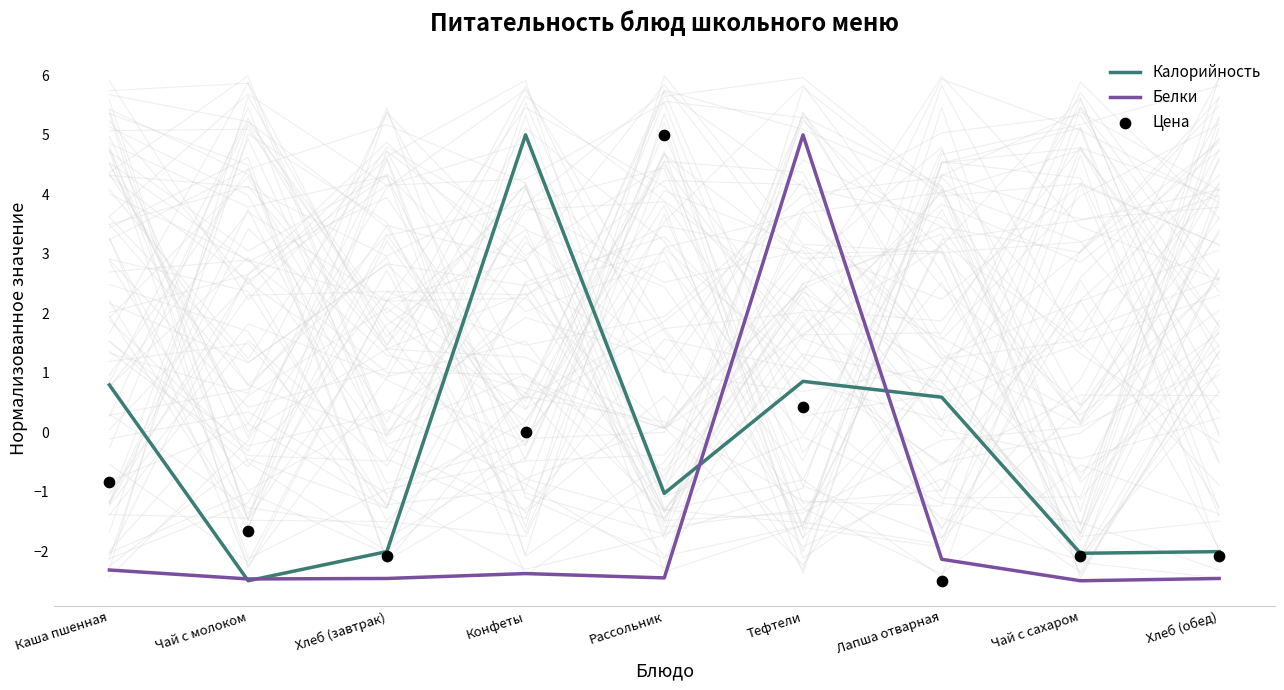

At how many categories does at least one series exceed -1?

5